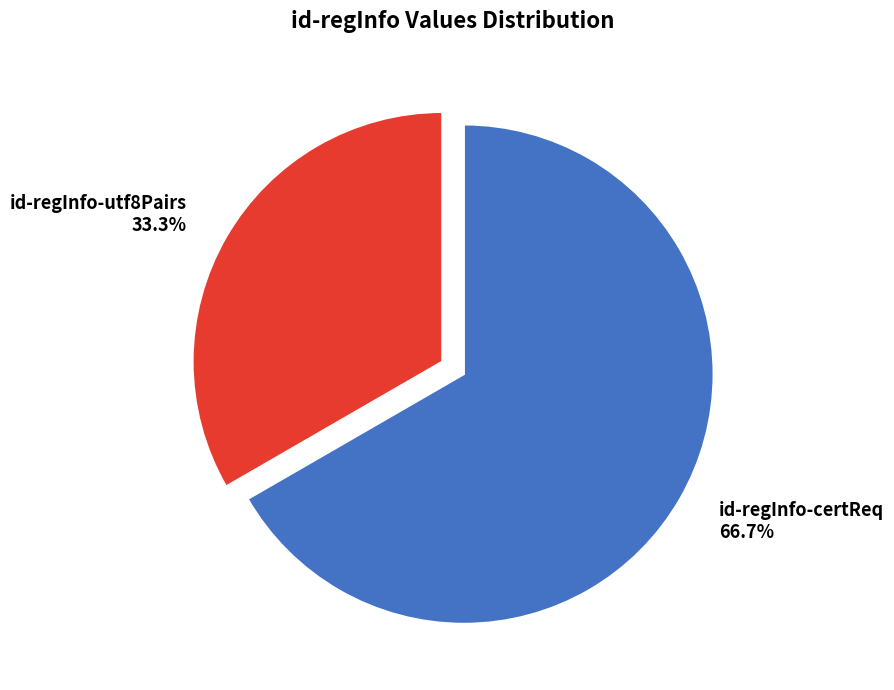

To the nearest percent, what is the combined percentage of id-regInfo-utf8Pairs and id-regInfo-certReq?

100%